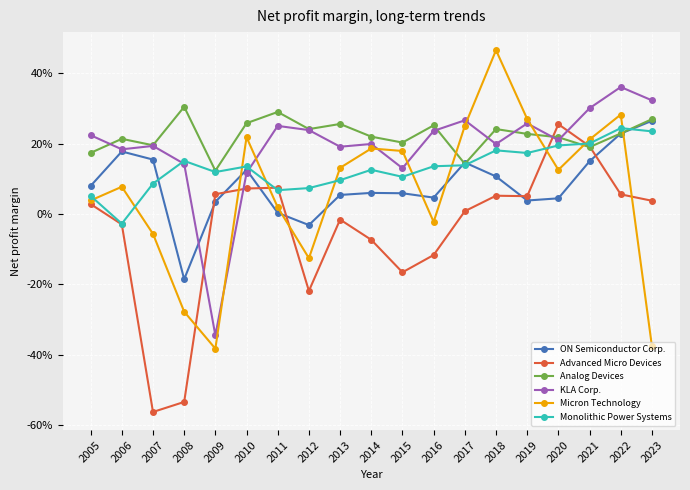

What is the difference between the Micron Technology values at 2022 and 2023?

0.7